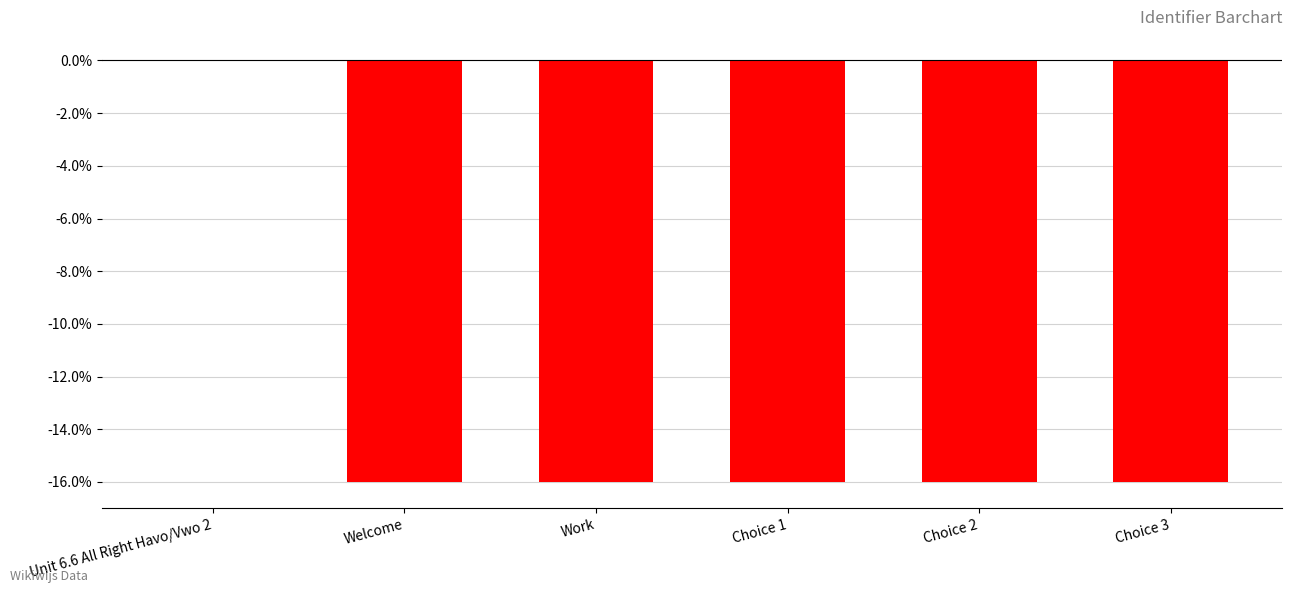

What is the change in value from Unit 6.6 All Right Havo/Vwo 2 to Choice 1?

-16.0